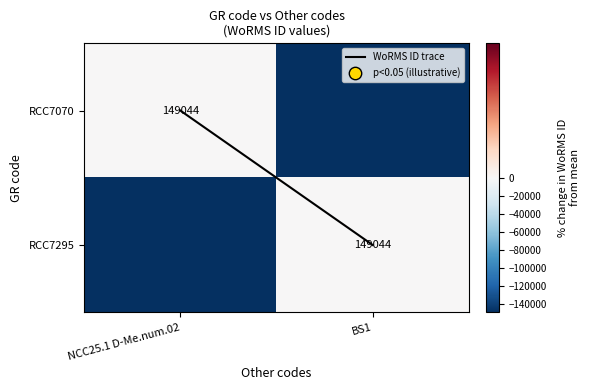

What is the total value across all series at NCC25.1 D-Me.num.02?

-149044